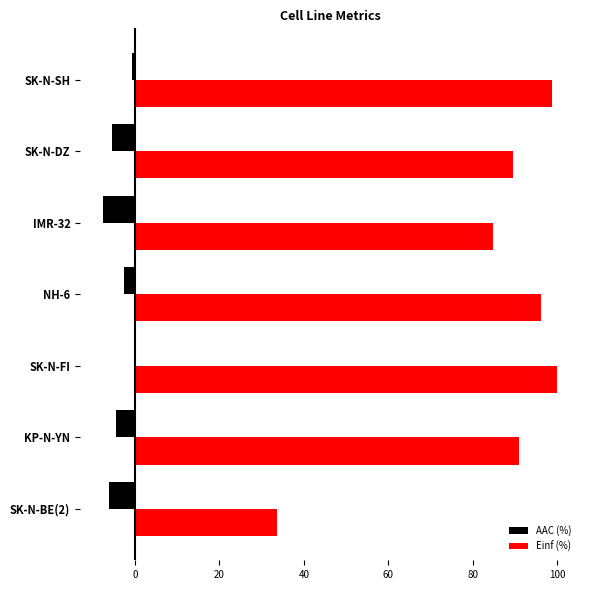

How many categories are shown in the chart?

7